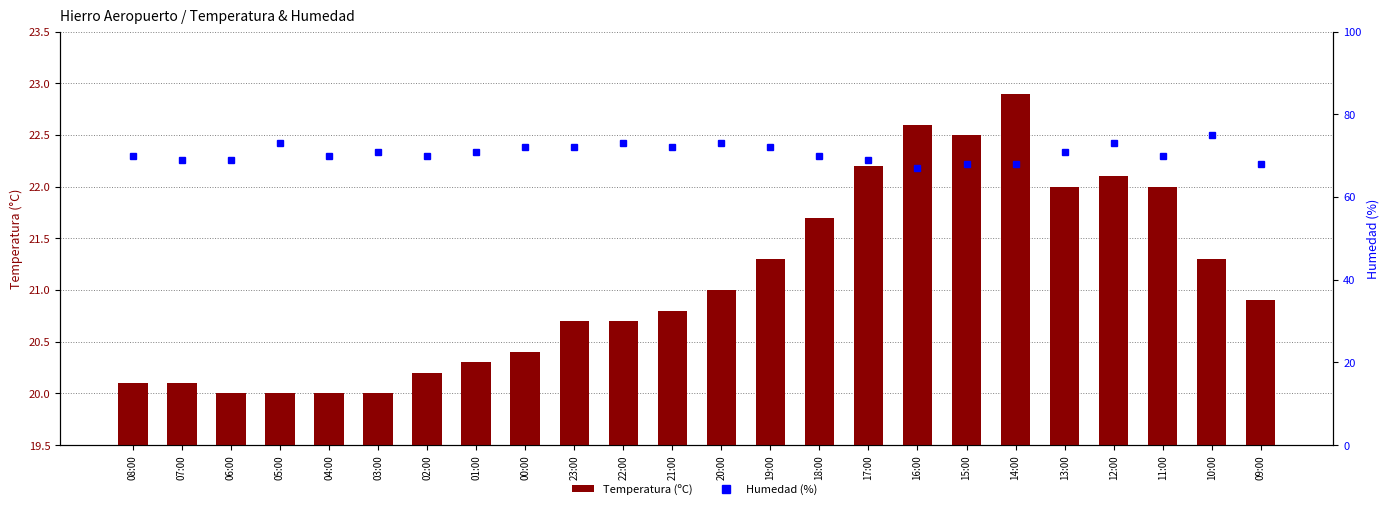

What value does the Temperatura (ºC) series have at 23:00?

20.7